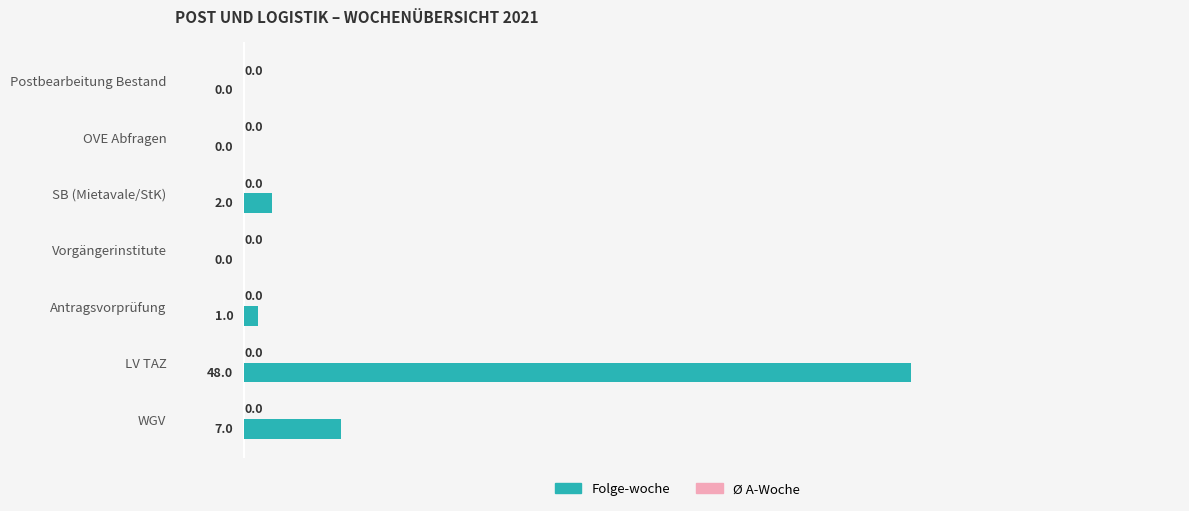

The value at Antragsvorprüfung is 1. True or false?

True